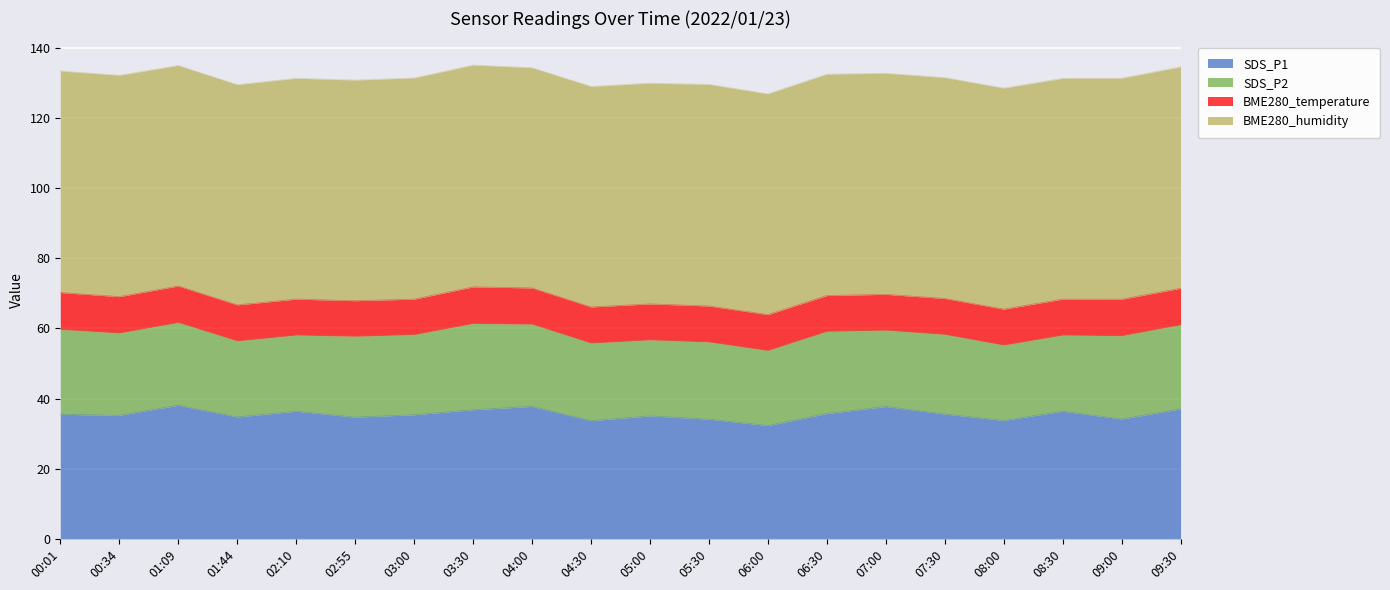

Is the value of SDS_P1 at 07:30 greater than the value of BME280_temperature at 04:30?

Yes